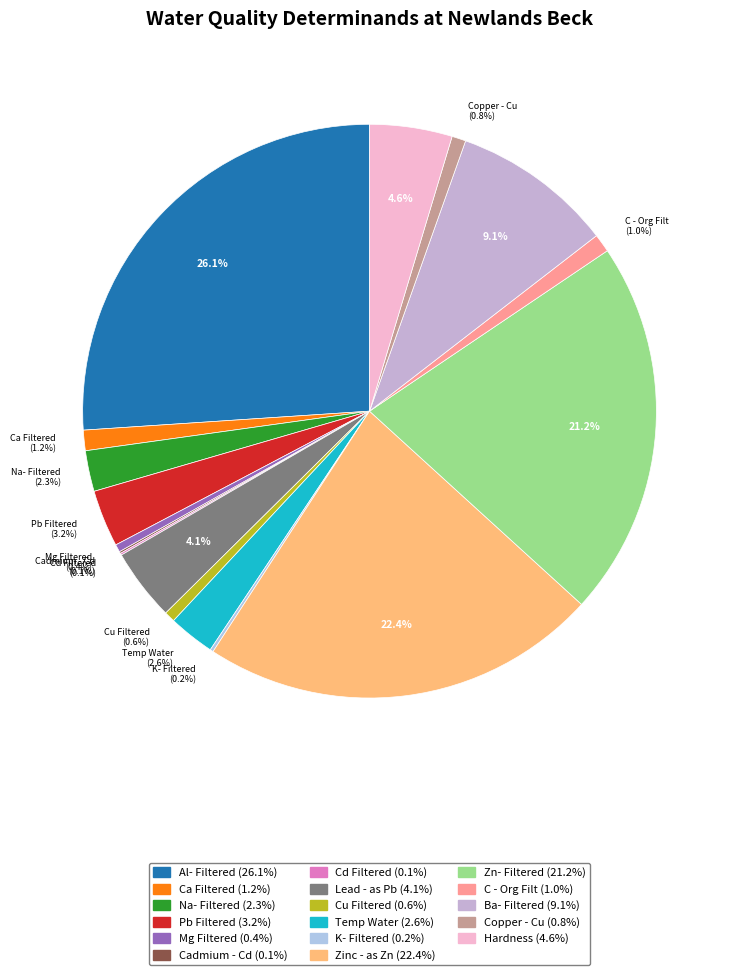

Is there any slice that represents more than half of the pie?

No